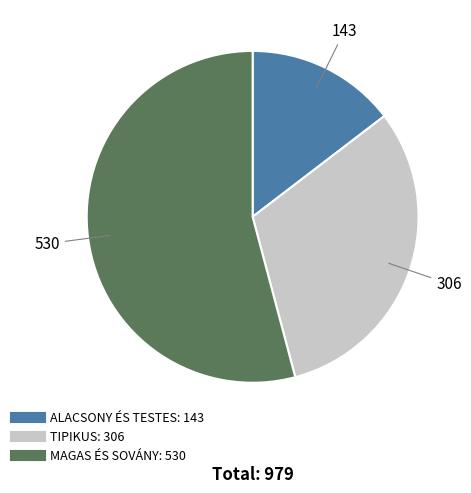

Is it true that TIPIKUS is 24% of the pie?

False